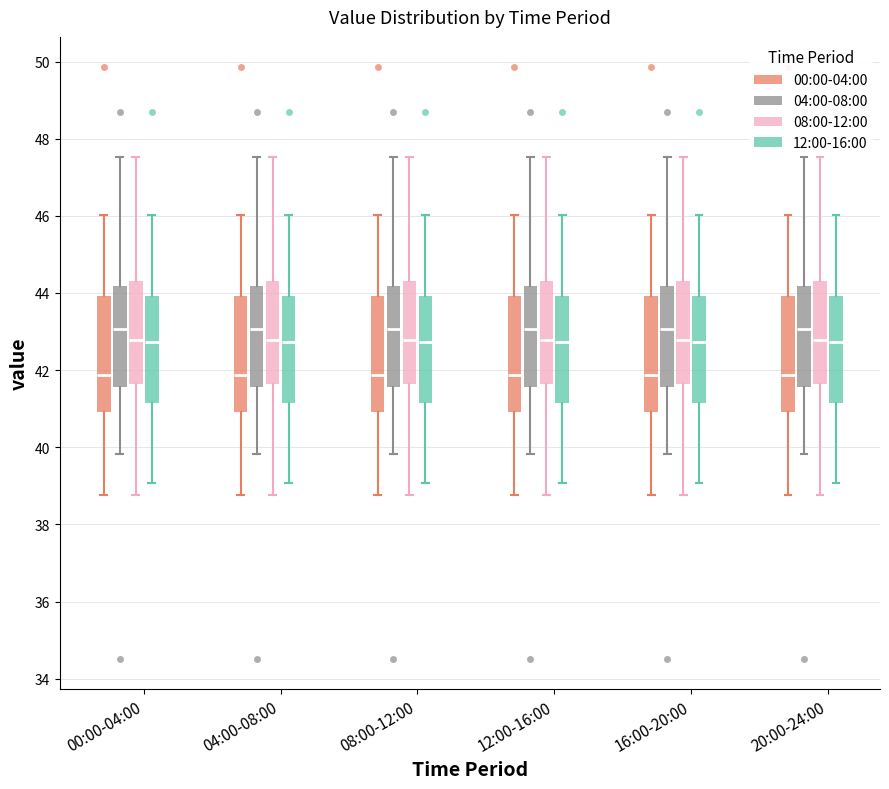

Reading left to right, read every box against the y-axis: the position of its median line, the range the box covers, and the ends of its whiskers. The values are not printed on the chart, so give them approximately, as read against the axis.

00:00-04:00 (00:00-04:00): median 41.8, box 41.0 to 44.0, whiskers 38.8 to 46.0
00:00-04:00 (04:00-08:00): median 43.0, box 41.6 to 44.2, whiskers 39.8 to 47.6
00:00-04:00 (08:00-12:00): median 42.8, box 41.6 to 44.4, whiskers 38.8 to 47.6
00:00-04:00 (12:00-16:00): median 42.8, box 41.2 to 44.0, whiskers 39.0 to 46.0
04:00-08:00 (00:00-04:00): median 41.8, box 41.0 to 44.0, whiskers 38.8 to 46.0
04:00-08:00 (04:00-08:00): median 43.0, box 41.6 to 44.2, whiskers 39.8 to 47.6
04:00-08:00 (08:00-12:00): median 42.8, box 41.6 to 44.4, whiskers 38.8 to 47.6
04:00-08:00 (12:00-16:00): median 42.8, box 41.2 to 44.0, whiskers 39.0 to 46.0
08:00-12:00 (00:00-04:00): median 41.8, box 41.0 to 44.0, whiskers 38.8 to 46.0
08:00-12:00 (04:00-08:00): median 43.0, box 41.6 to 44.2, whiskers 39.8 to 47.6
08:00-12:00 (08:00-12:00): median 42.8, box 41.6 to 44.4, whiskers 38.8 to 47.6
08:00-12:00 (12:00-16:00): median 42.8, box 41.2 to 44.0, whiskers 39.0 to 46.0
12:00-16:00 (00:00-04:00): median 41.8, box 41.0 to 44.0, whiskers 38.8 to 46.0
12:00-16:00 (04:00-08:00): median 43.0, box 41.6 to 44.2, whiskers 39.8 to 47.6
12:00-16:00 (08:00-12:00): median 42.8, box 41.6 to 44.4, whiskers 38.8 to 47.6
12:00-16:00 (12:00-16:00): median 42.8, box 41.2 to 44.0, whiskers 39.0 to 46.0
16:00-20:00 (00:00-04:00): median 41.8, box 41.0 to 44.0, whiskers 38.8 to 46.0
16:00-20:00 (04:00-08:00): median 43.0, box 41.6 to 44.2, whiskers 39.8 to 47.6
16:00-20:00 (08:00-12:00): median 42.8, box 41.6 to 44.4, whiskers 38.8 to 47.6
16:00-20:00 (12:00-16:00): median 42.8, box 41.2 to 44.0, whiskers 39.0 to 46.0
20:00-24:00 (00:00-04:00): median 41.8, box 41.0 to 44.0, whiskers 38.8 to 46.0
20:00-24:00 (04:00-08:00): median 43.0, box 41.6 to 44.2, whiskers 39.8 to 47.6
20:00-24:00 (08:00-12:00): median 42.8, box 41.6 to 44.4, whiskers 38.8 to 47.6
20:00-24:00 (12:00-16:00): median 42.8, box 41.2 to 44.0, whiskers 39.0 to 46.0